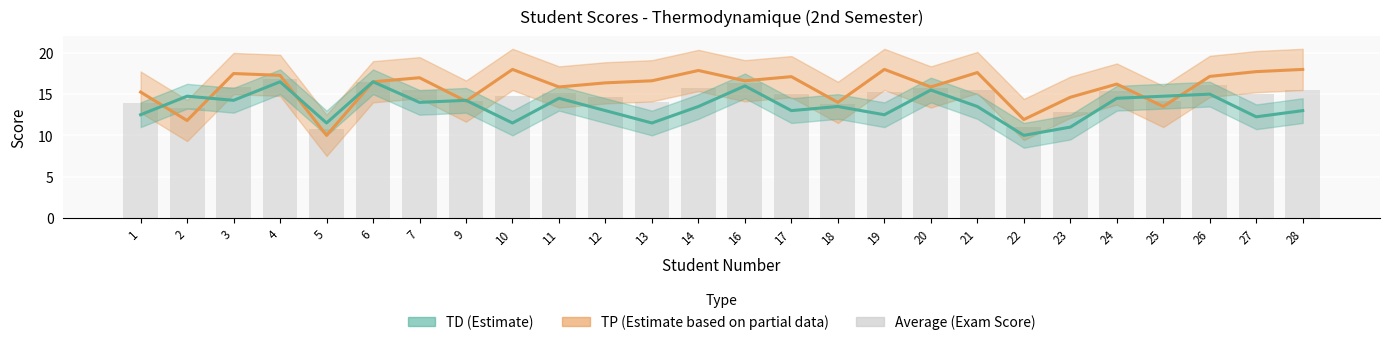

Is it true that the value at 10 is 6.3?

False